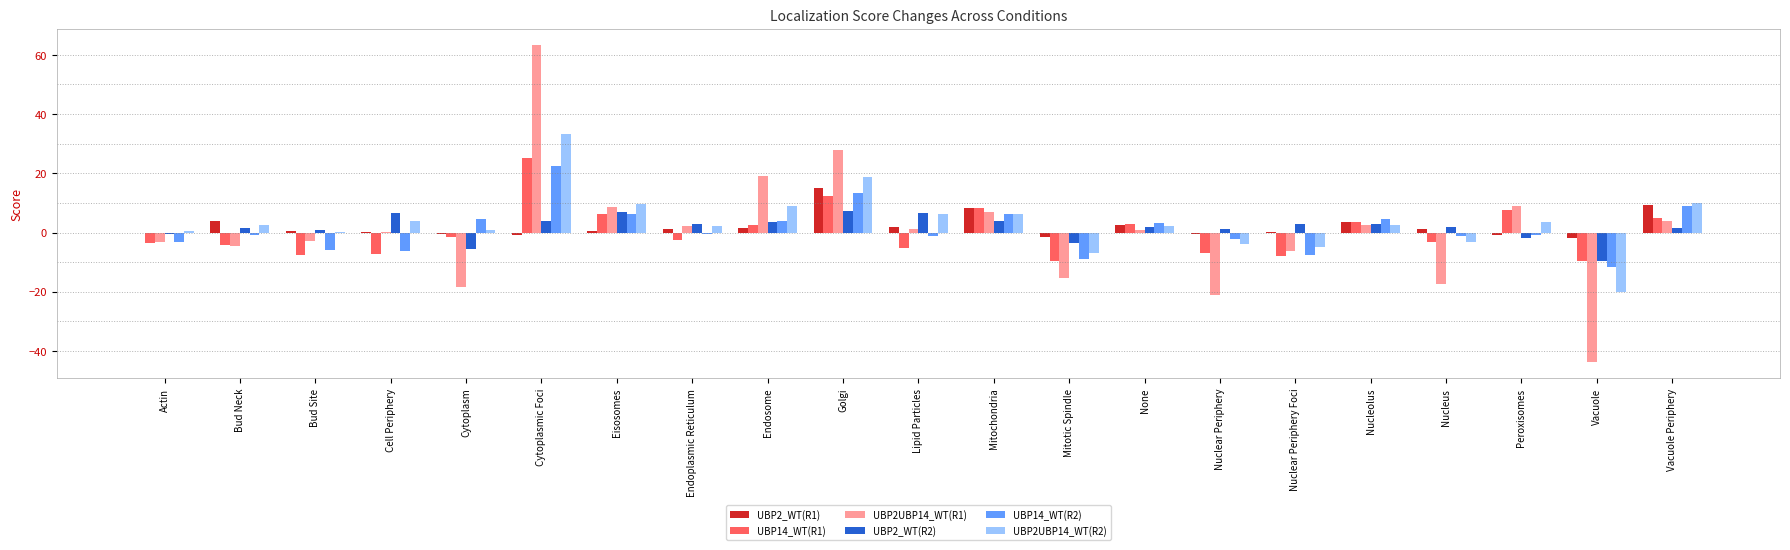

At which label does UBP14_WT(R2) reach its peak?

Cytoplasmic Foci